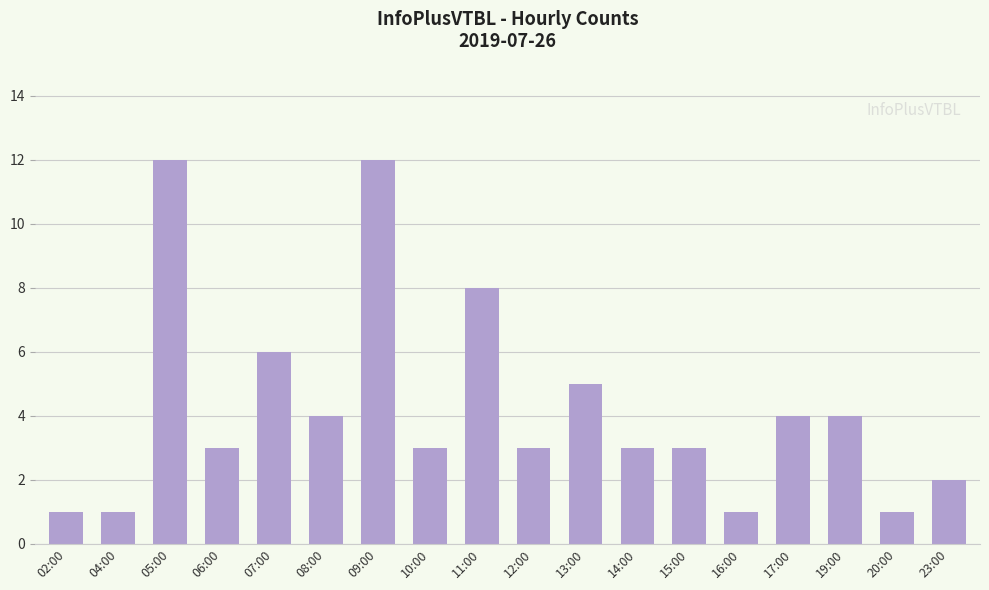

Reading left to right, extract all data points from this chart.

02:00=1	04:00=1	05:00=12	06:00=3	07:00=6	08:00=4	09:00=12	10:00=3	11:00=8	12:00=3	13:00=5	14:00=3	15:00=3	16:00=1	17:00=4	19:00=4	20:00=1	23:00=2